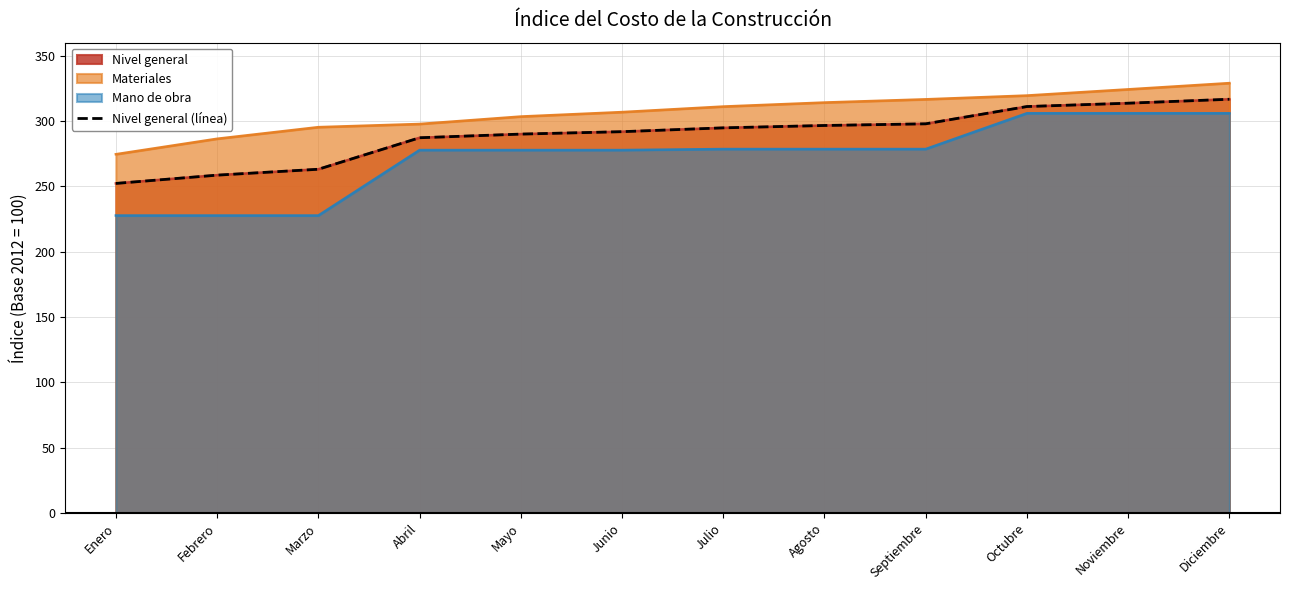

Rank the categories by value from lowest to highest.

Enero, Febrero, Marzo, Abril, Mayo, Junio, Julio, Agosto, Septiembre, Octubre, Noviembre, Diciembre